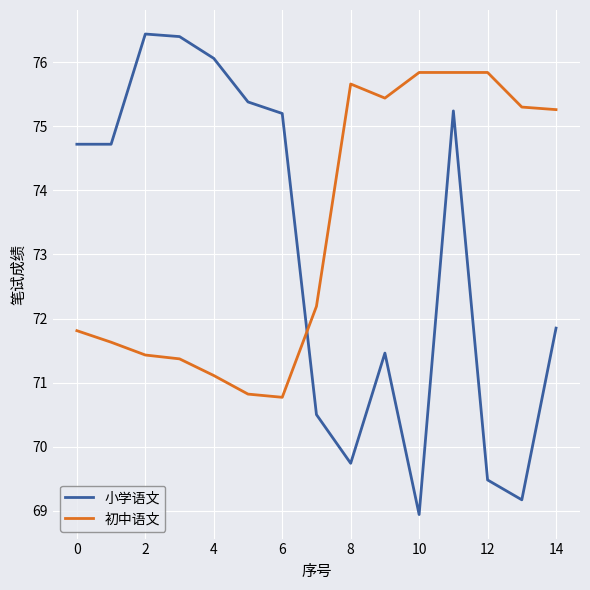

What is the maximum value shown in the chart?

76.4